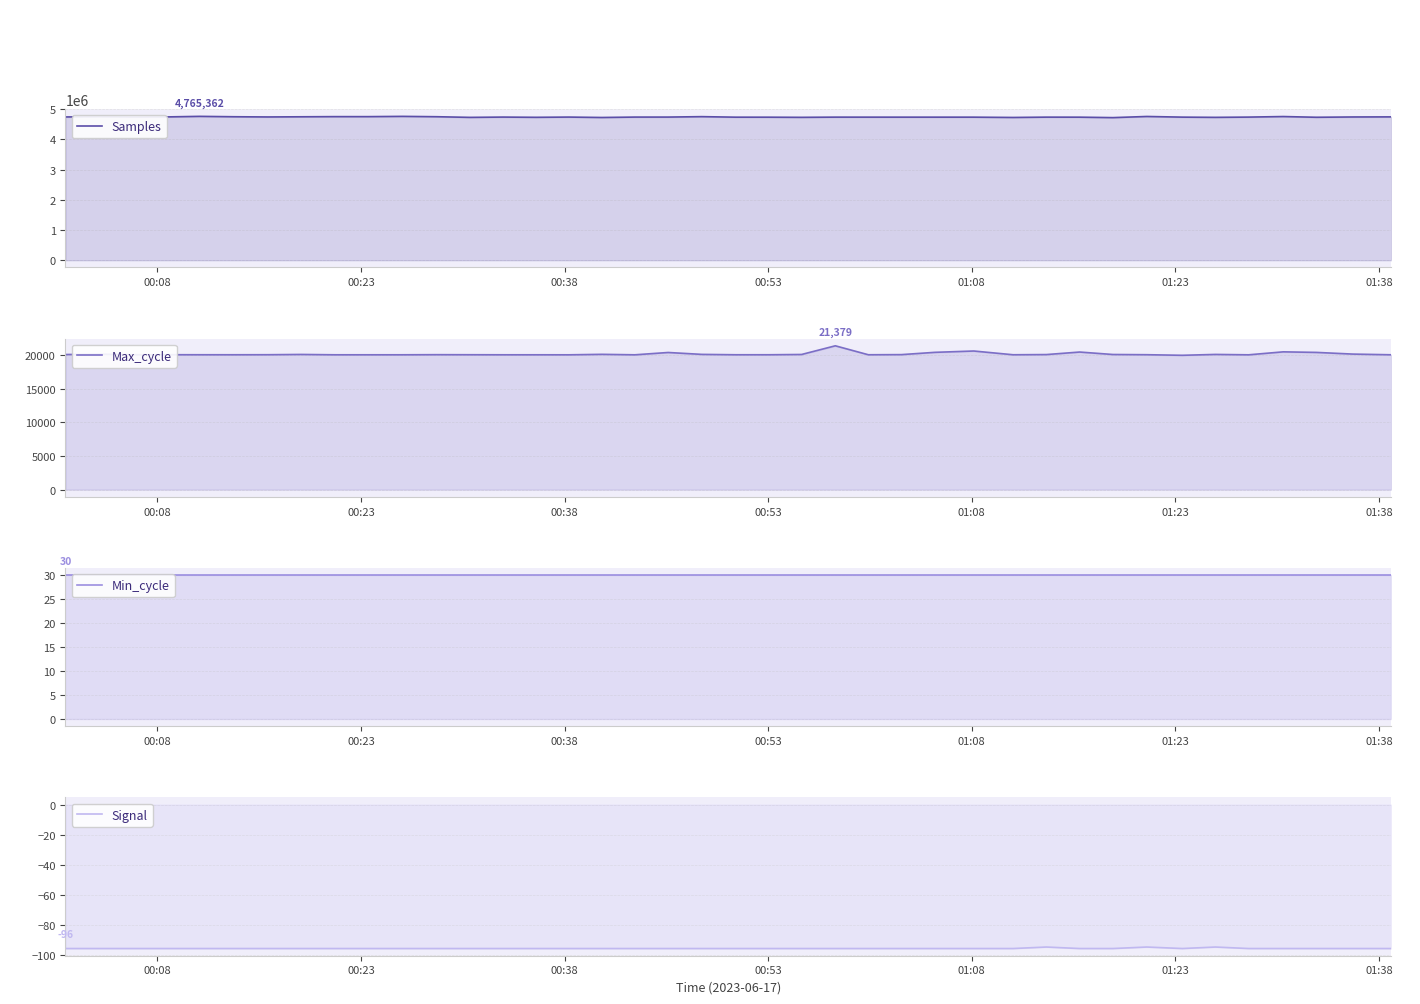

True or false: Samples and Min_cycle cross at least once.

False